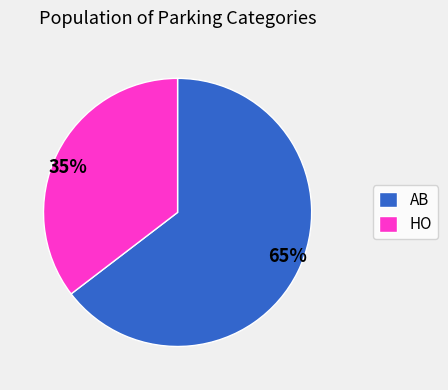

Is the sum of HO and AB greater than half?

Yes